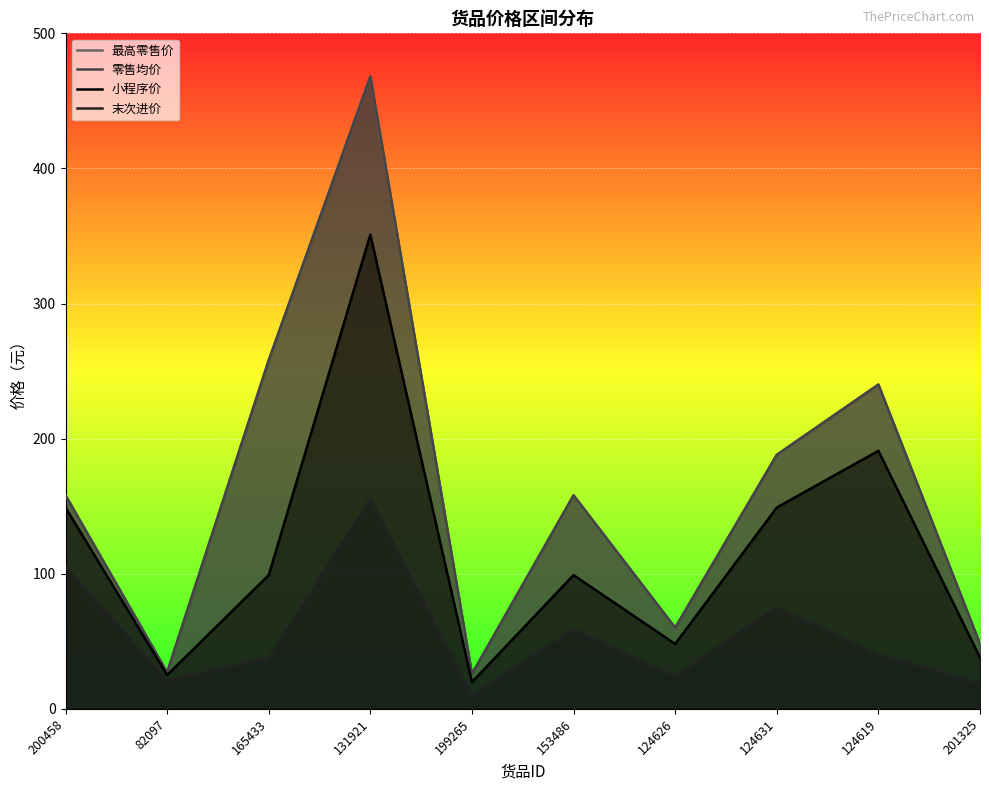

True or false: 最高零售价 and 末次进价 intersect in this chart.

False